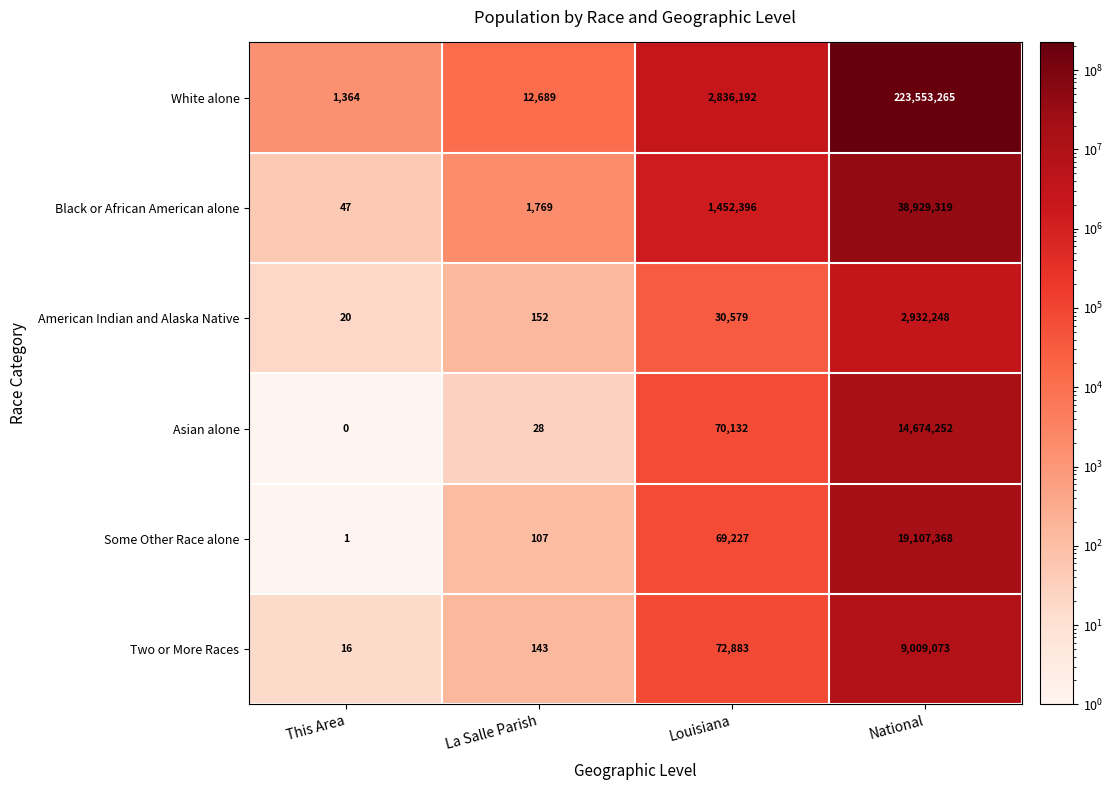

Reading left to right, transcribe all the data shown in this chart.

White alone: 1364	12689	2836192	223553265
Black or African American alone: 47	1769	1452396	38929319
American Indian and Alaska Native: 20	152	30579	2932248
Asian alone: 0	28	70132	14674252
Some Other Race alone: 1	107	69227	19107368
Two or More Races: 16	143	72883	9009073